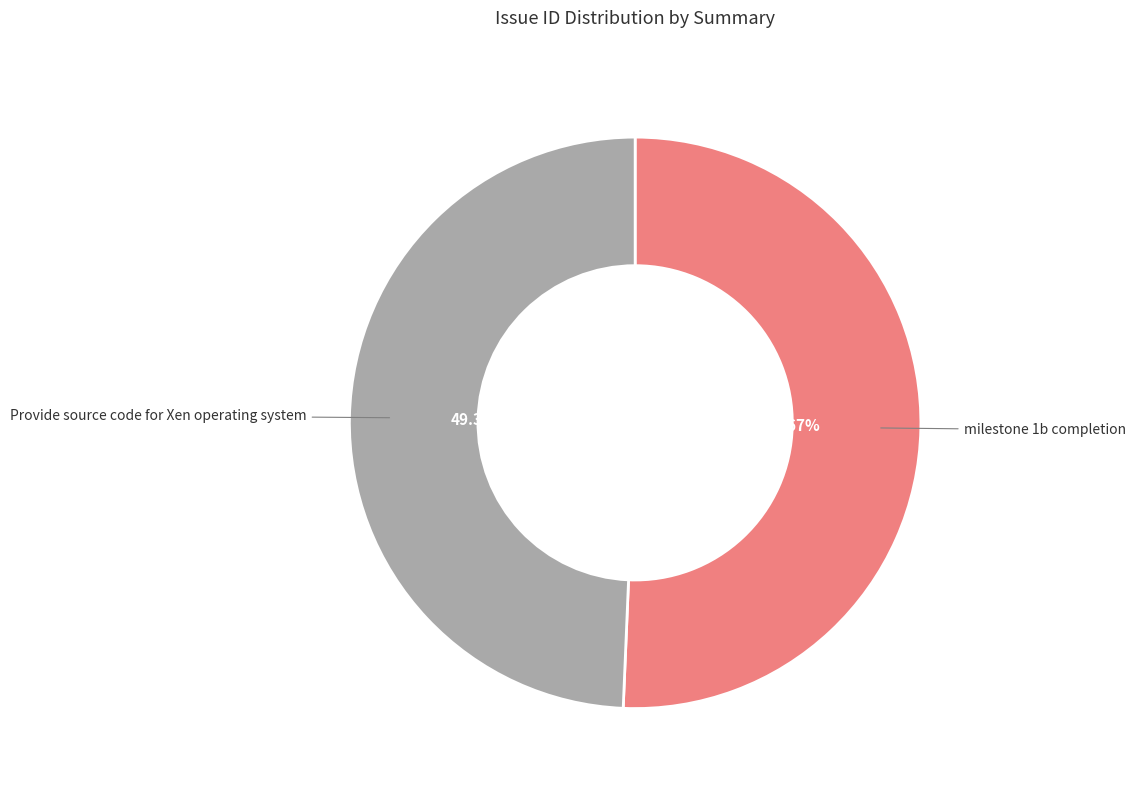

Approximately how many times larger is the value at milestone 1b completion compared to Provide source code for Xen operating system?

1.0